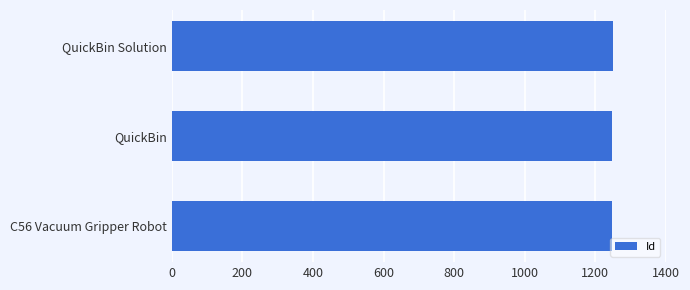

What is the average value?

1248